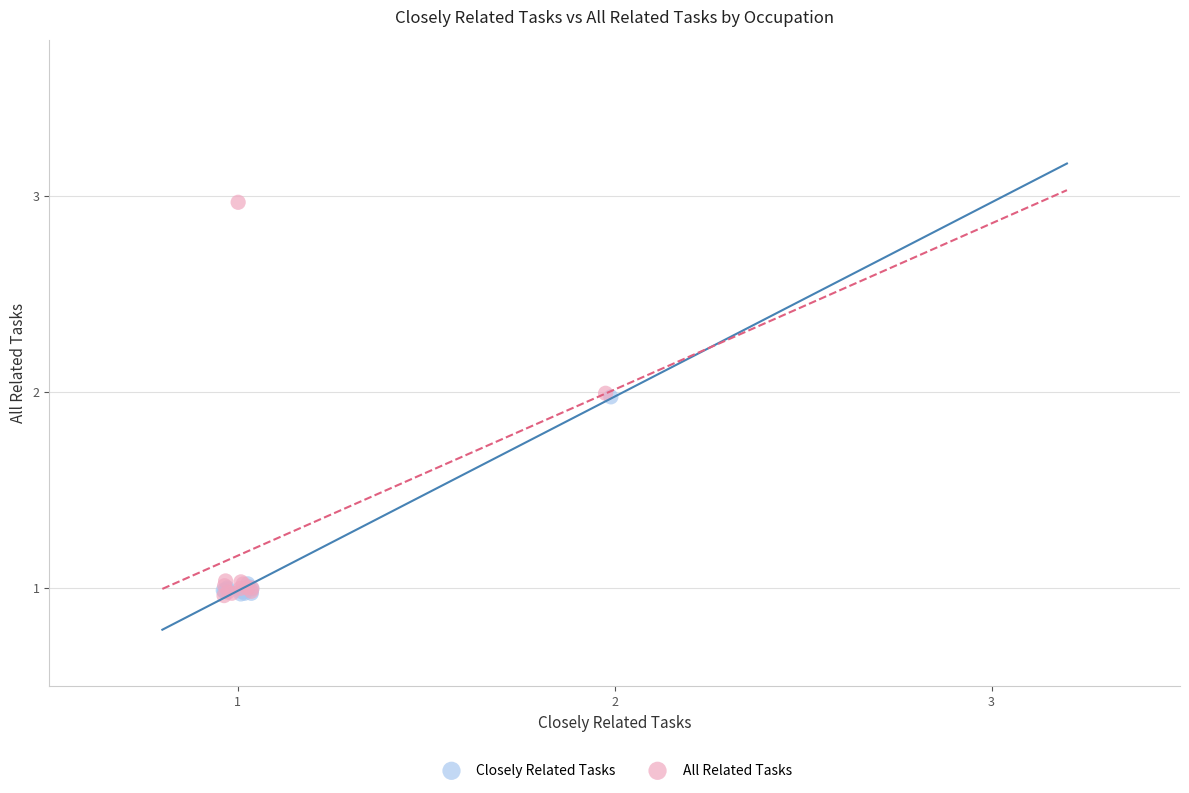

Which series contains the highest Y value?

All Related Tasks